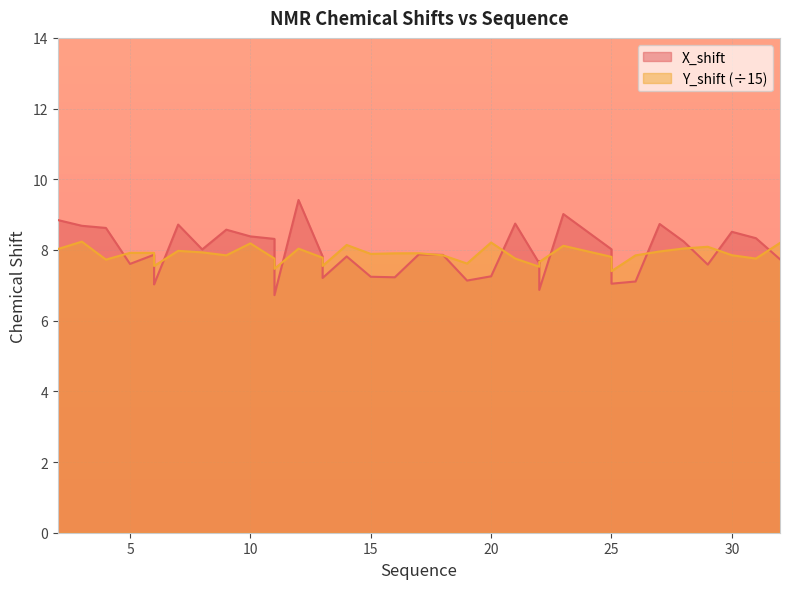

Is it true that X_shift equals 8.7 at 3?

True